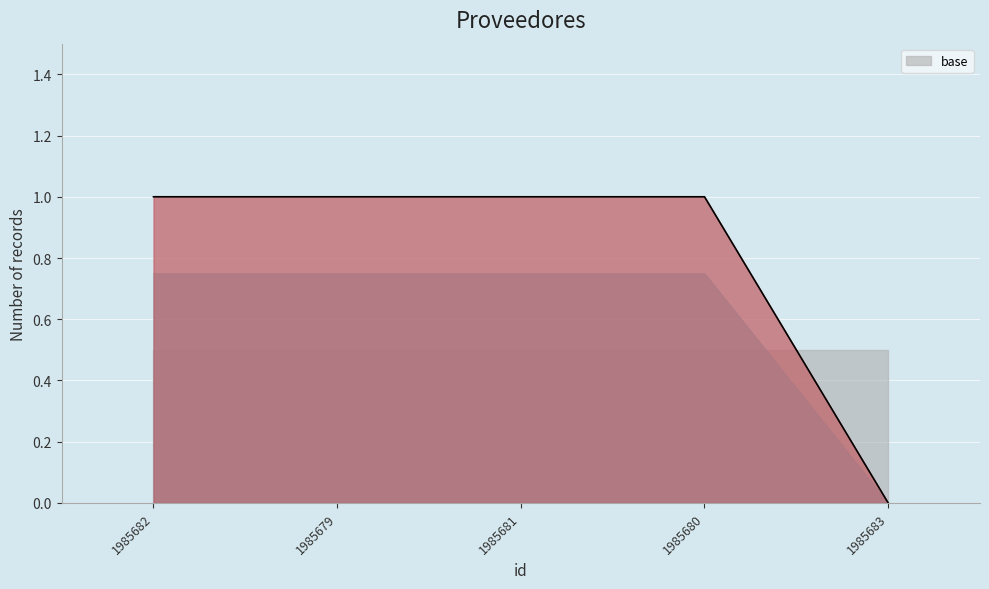

Reading left to right, list all the values displayed in this chart.

1	1	1	1	0